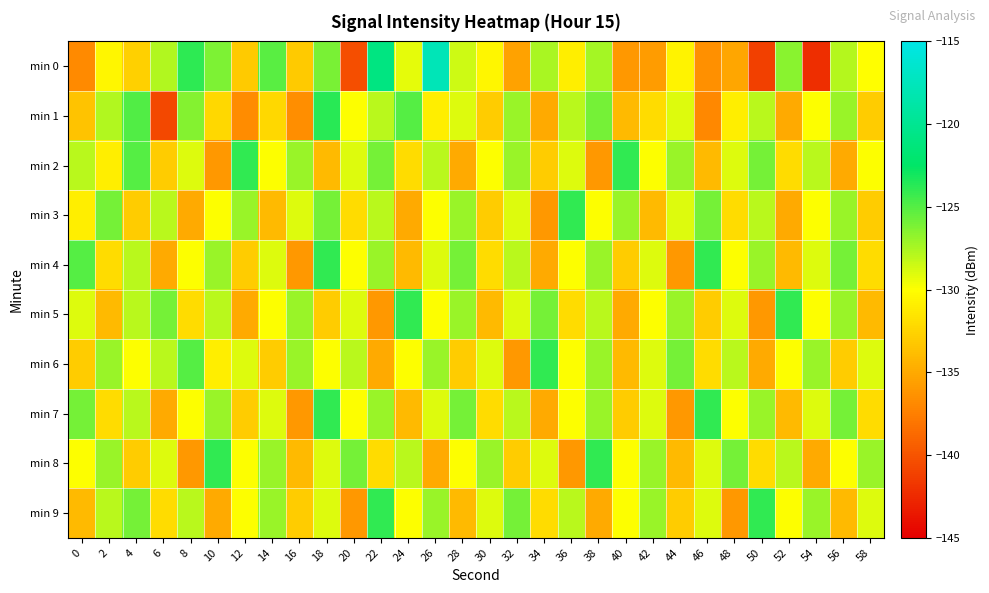

How many distinct data groups are displayed?

10